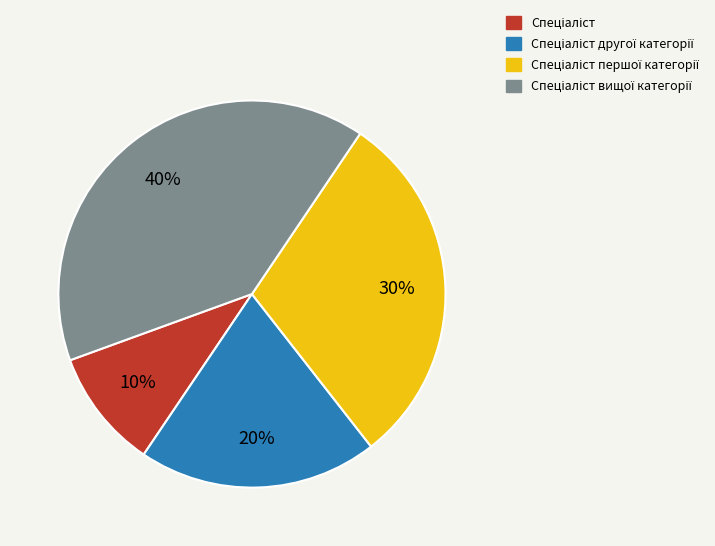

To the nearest percent, what is the difference between the largest and smallest slice percentages?

30%